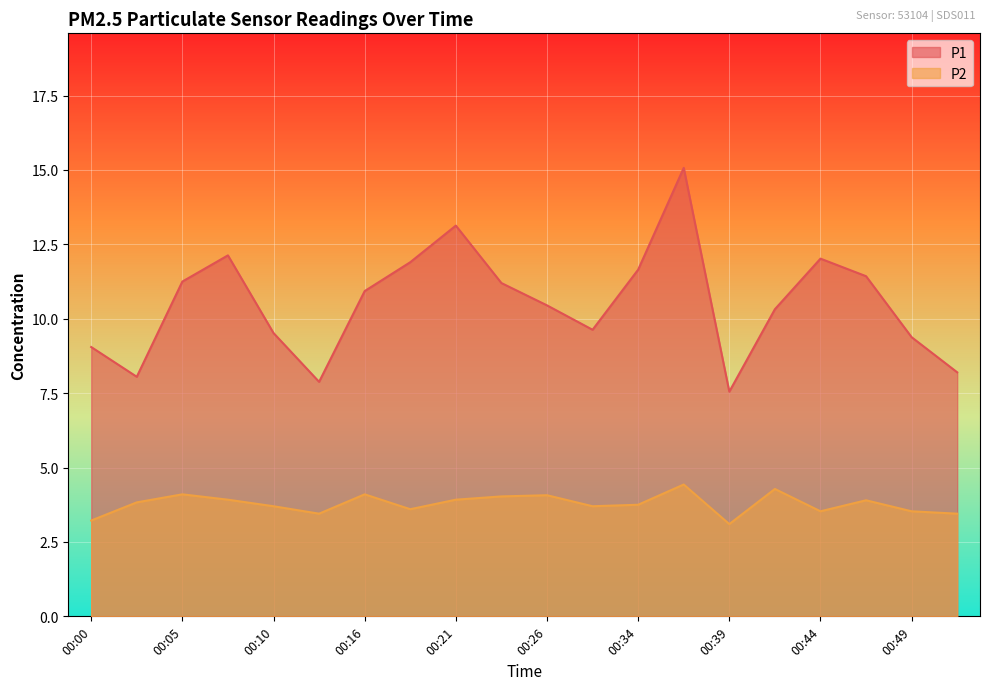

What is the difference between the highest and lowest values at 00:21?

9.2